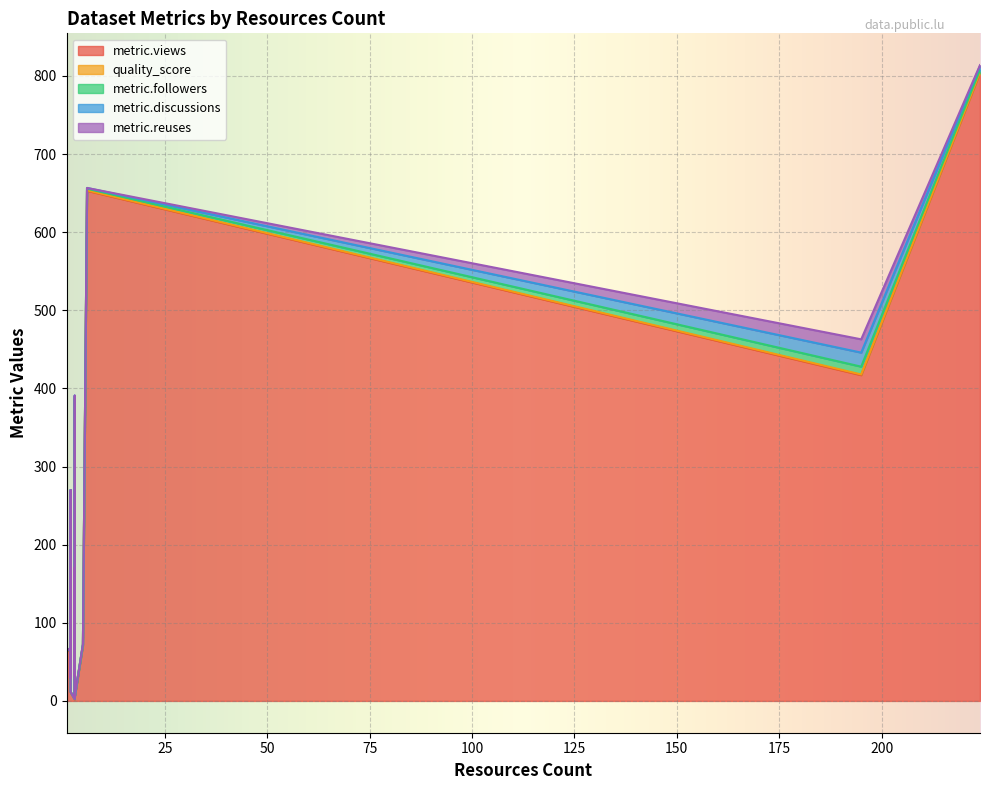

What is the label of the 22nd point from the right?

1